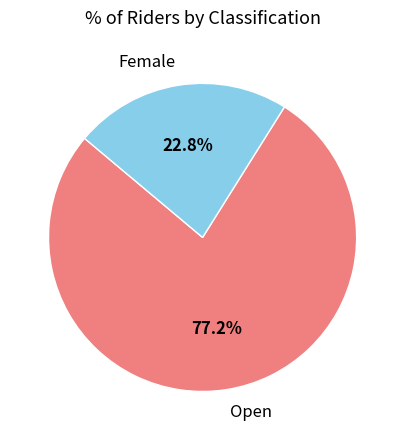

Which category accounts for the majority?

Open